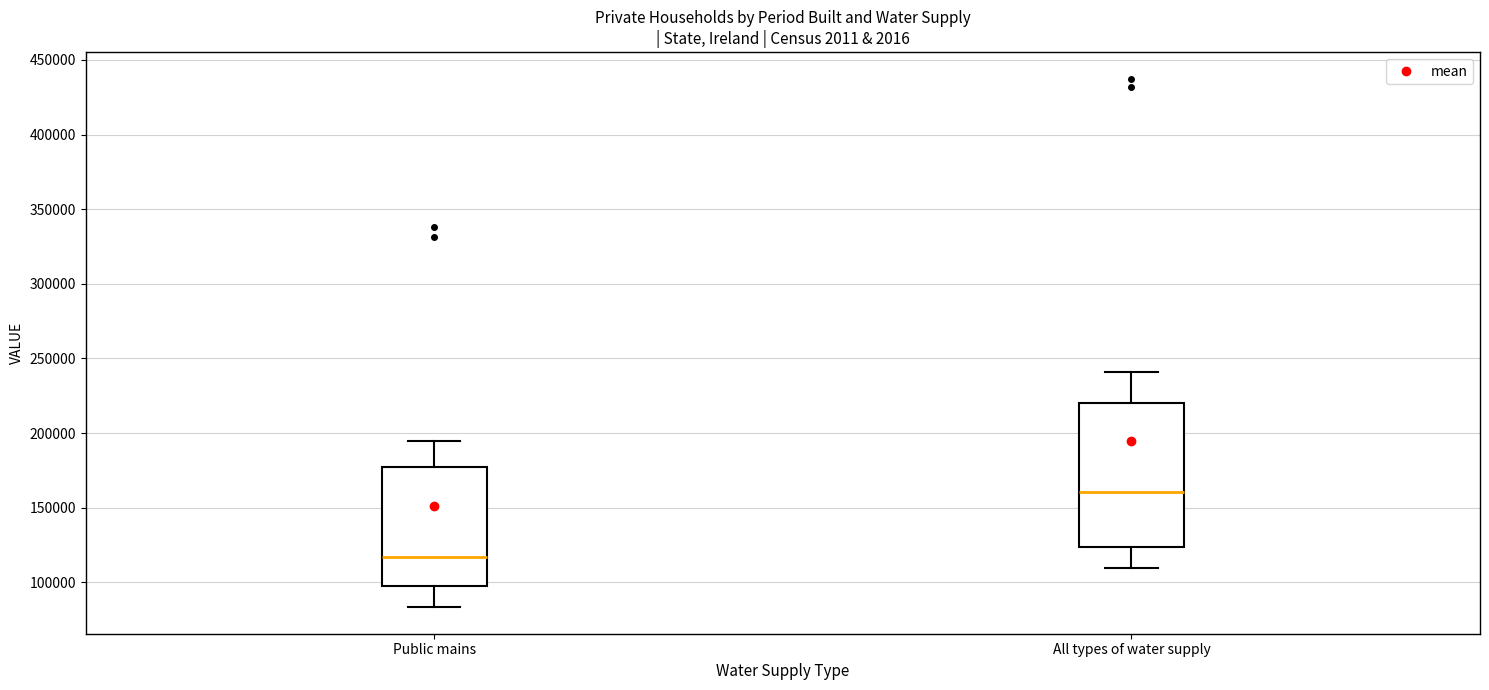

Where does the upper whisker of the box for All types of water supply end on the y-axis? The values are not printed on the chart, so give them approximately, as read against the axis.

240000